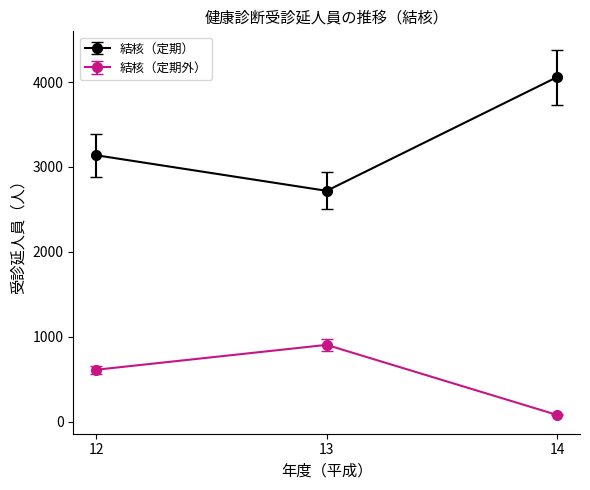

What is the value of the 結核（定期） point at the 1st from the left?

3138